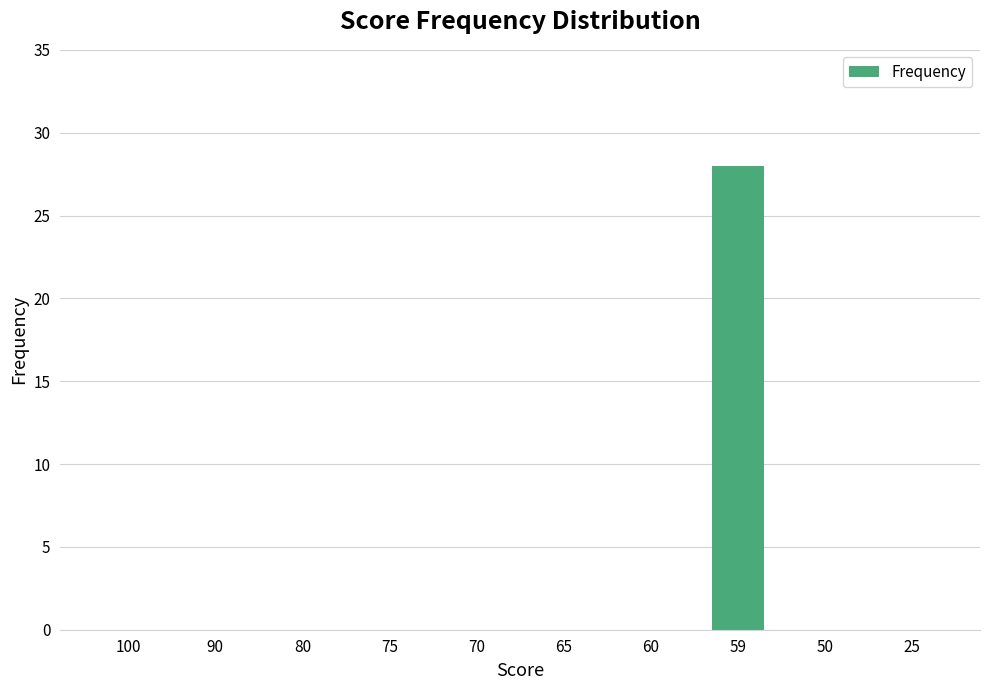

What is the greatest value displayed?

28